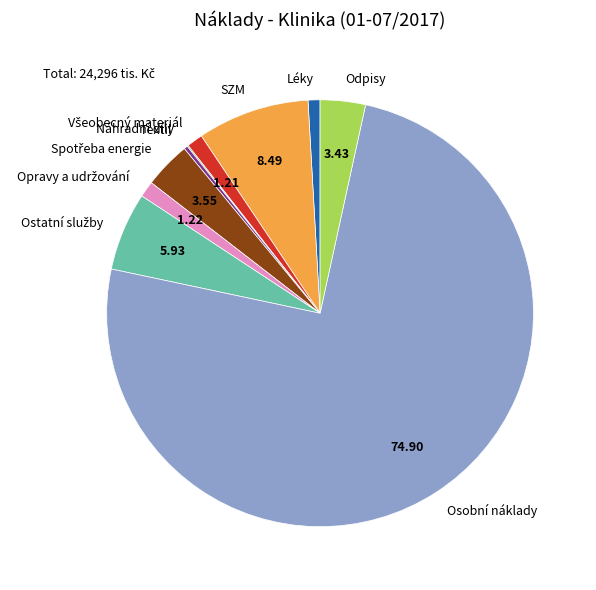

Which category accounts for the majority?

Osobní náklady